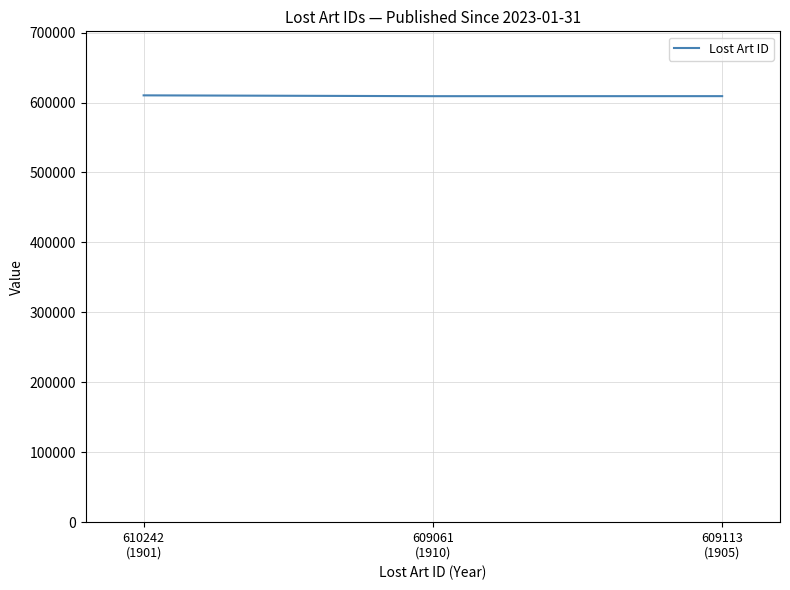

How many lines are shown in the chart?

1